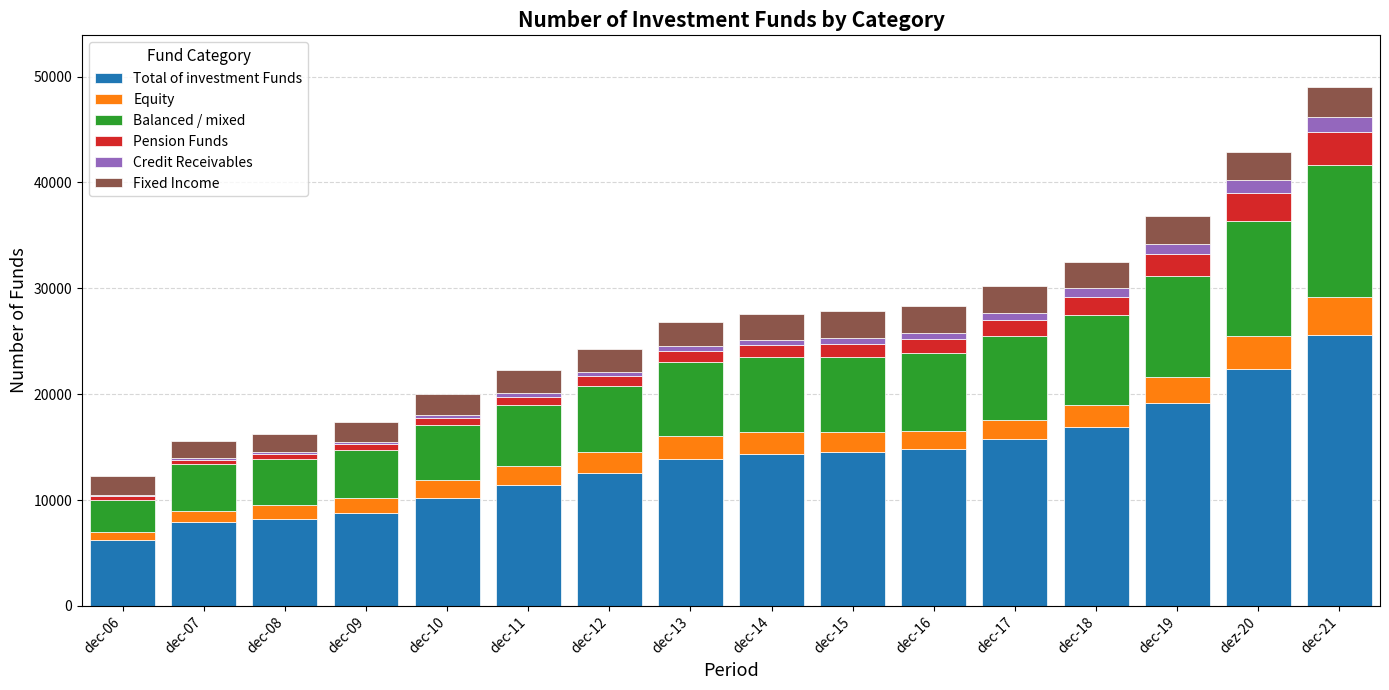

Which category has the highest value in the Total of investment Funds series?

dec-21